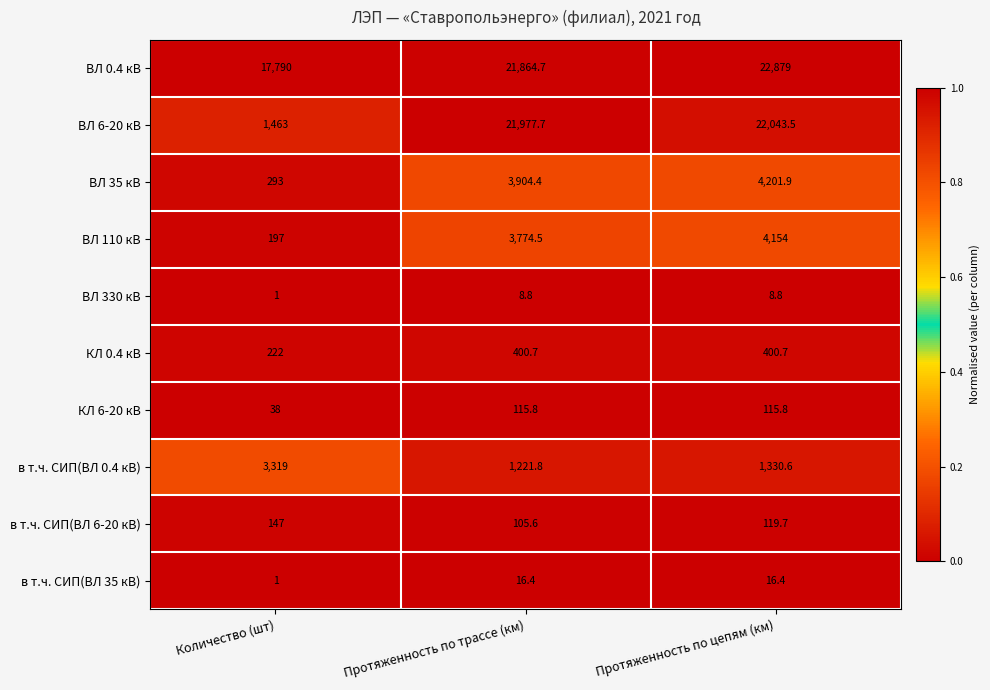

True or false: ВЛ 330 кВ has a value of 8.8 at Протяженность по трассе (км).

True